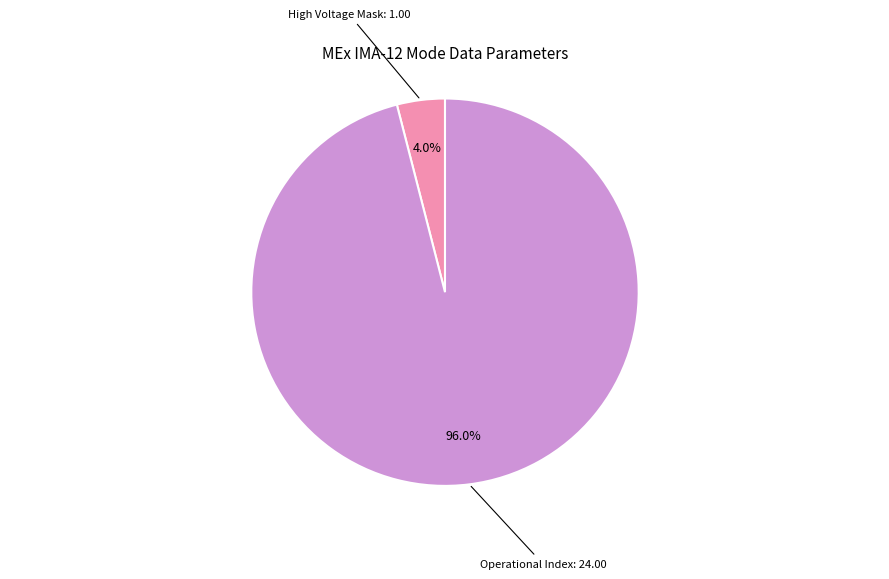

Is there a majority slice in this chart?

Yes